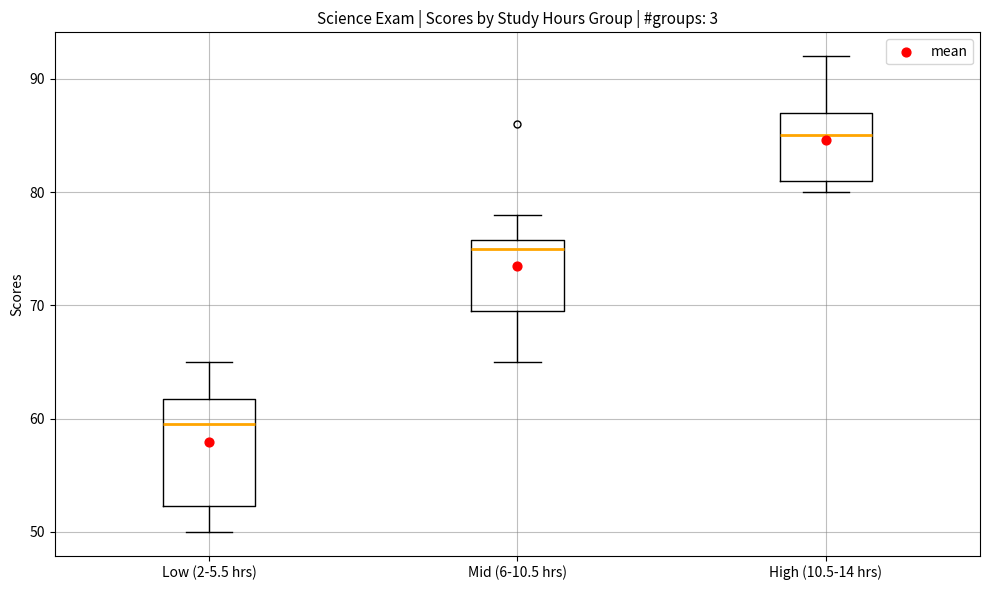

Which box has the highest median line?

High (10.5-14 hrs)